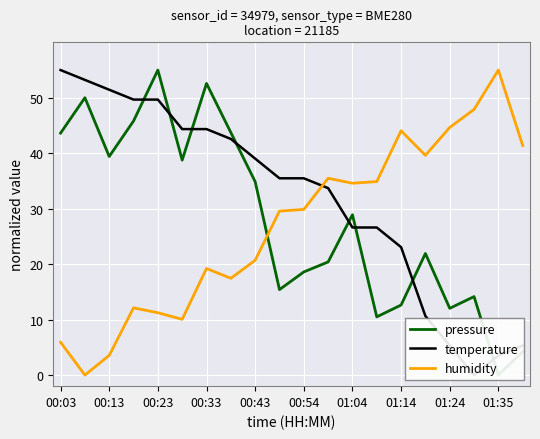

What is the difference between the humidity values at 01:24 and 00:03?

38.7